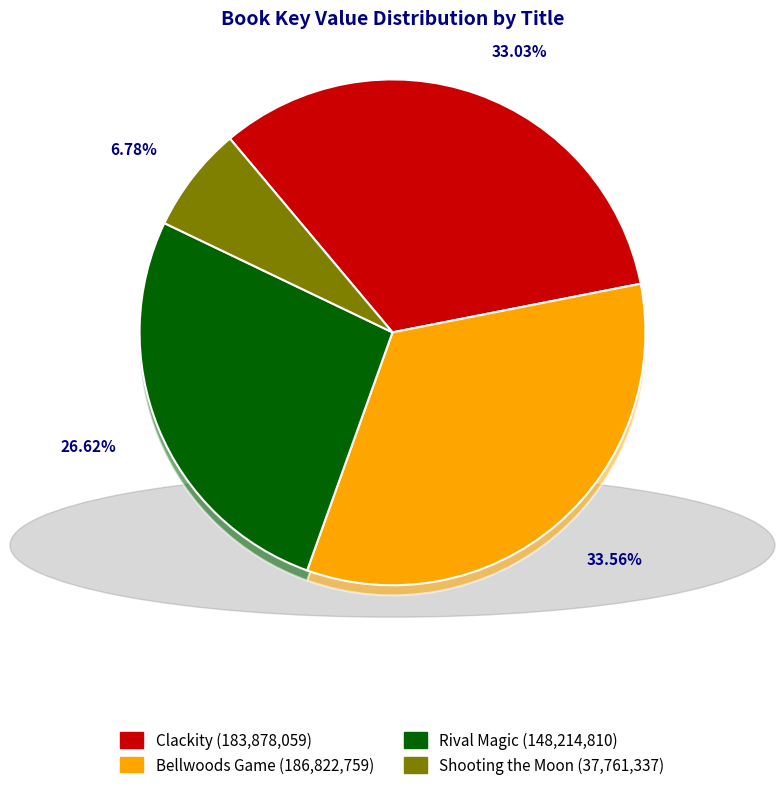

What is the change in value from Bellwoods Game to Shooting the Moon?

-149061422